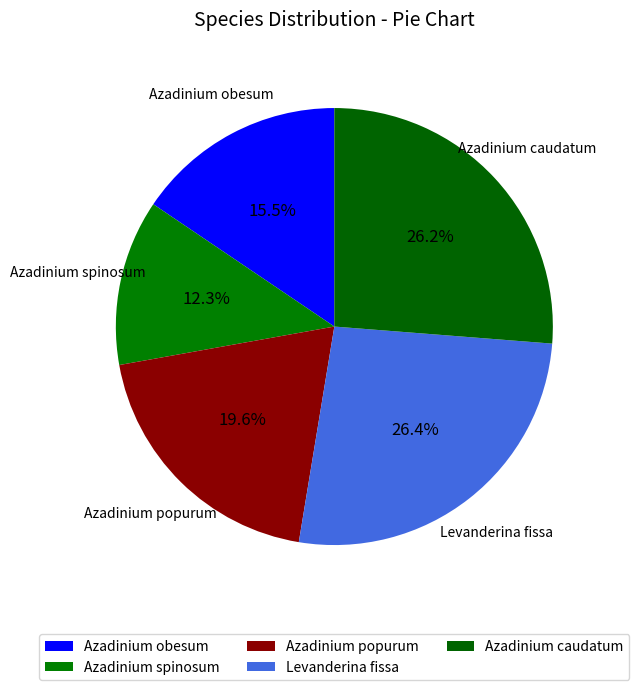

Approximately how many times larger is the value at Azadinium popurum compared to Levanderina fissa?

0.7